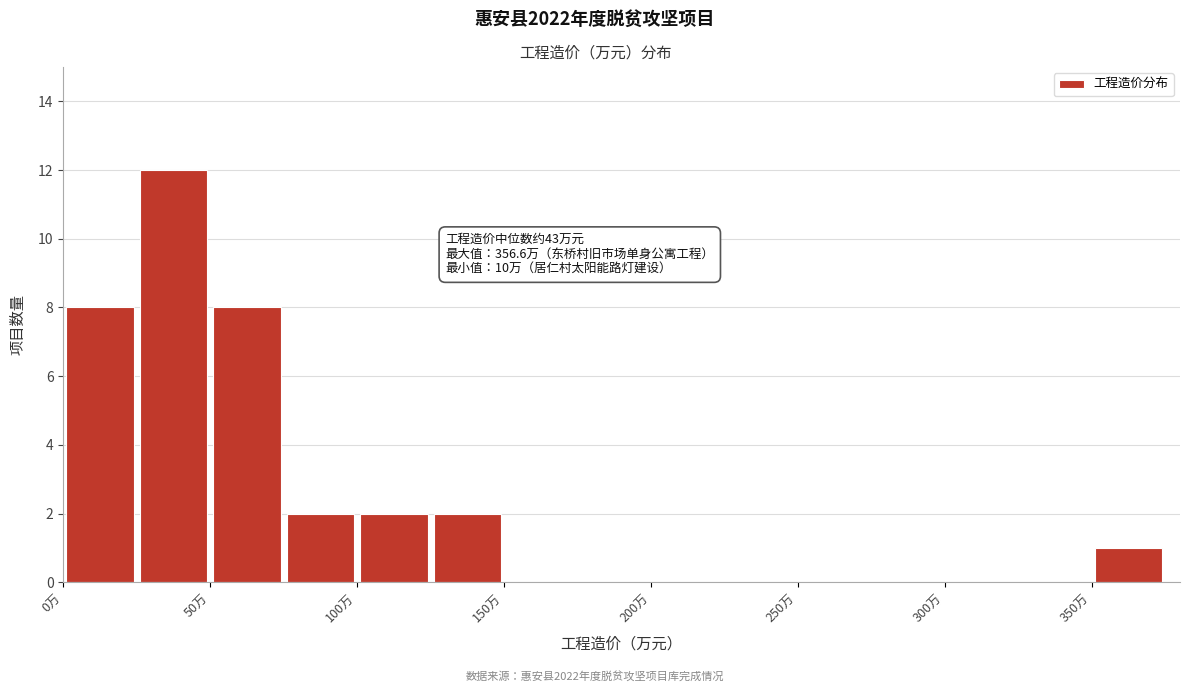

Over which range of the x-axis is the bar tallest?

25 to 50